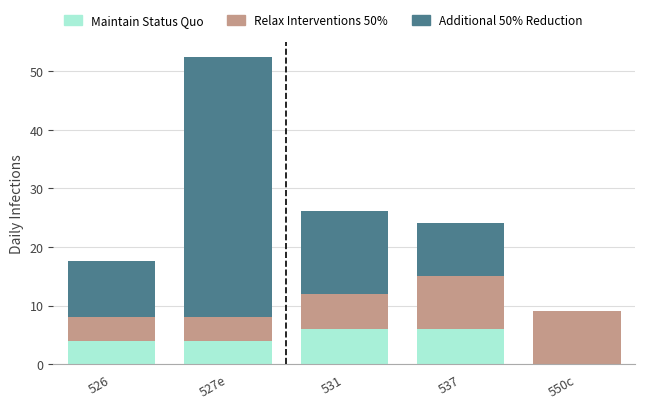

What is the total value across all series at 527e?

52.4